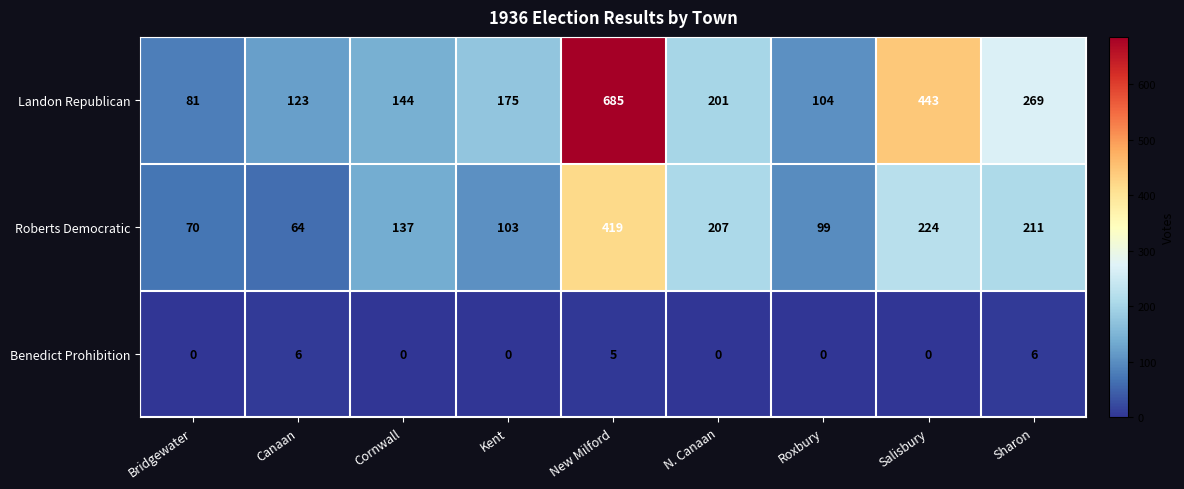

Which series has the largest range (max minus min)?

Landon Republican